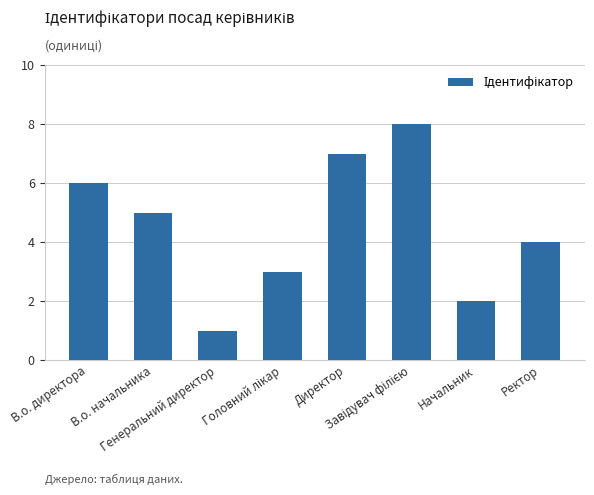

What is the difference between the maximum and minimum values?

7